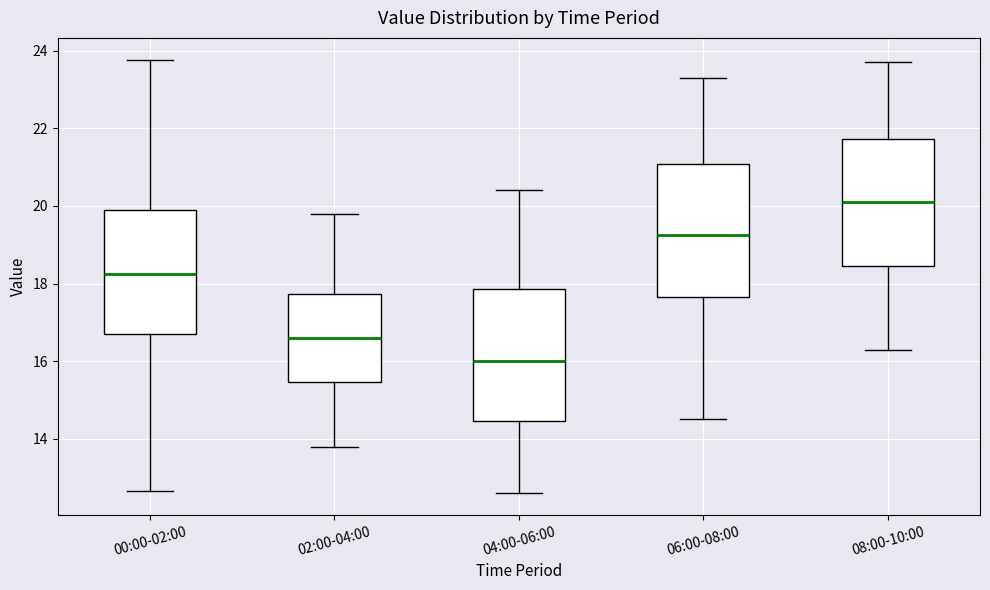

Reading left to right, transcribe this box plot: for each box, give where its median line is, the range the box spans, and where its two whiskers end, as read against the y-axis. The values are not printed on the chart, so give them approximately, as read against the axis.

00:00-02:00: median 18.2, box 16.6 to 20.0, whiskers 12.6 to 23.8
02:00-04:00: median 16.6, box 15.4 to 17.8, whiskers 13.8 to 19.8
04:00-06:00: median 16.0, box 14.4 to 17.8, whiskers 12.6 to 20.4
06:00-08:00: median 19.2, box 17.6 to 21.0, whiskers 14.6 to 23.4
08:00-10:00: median 20.2, box 18.4 to 21.8, whiskers 16.4 to 23.8